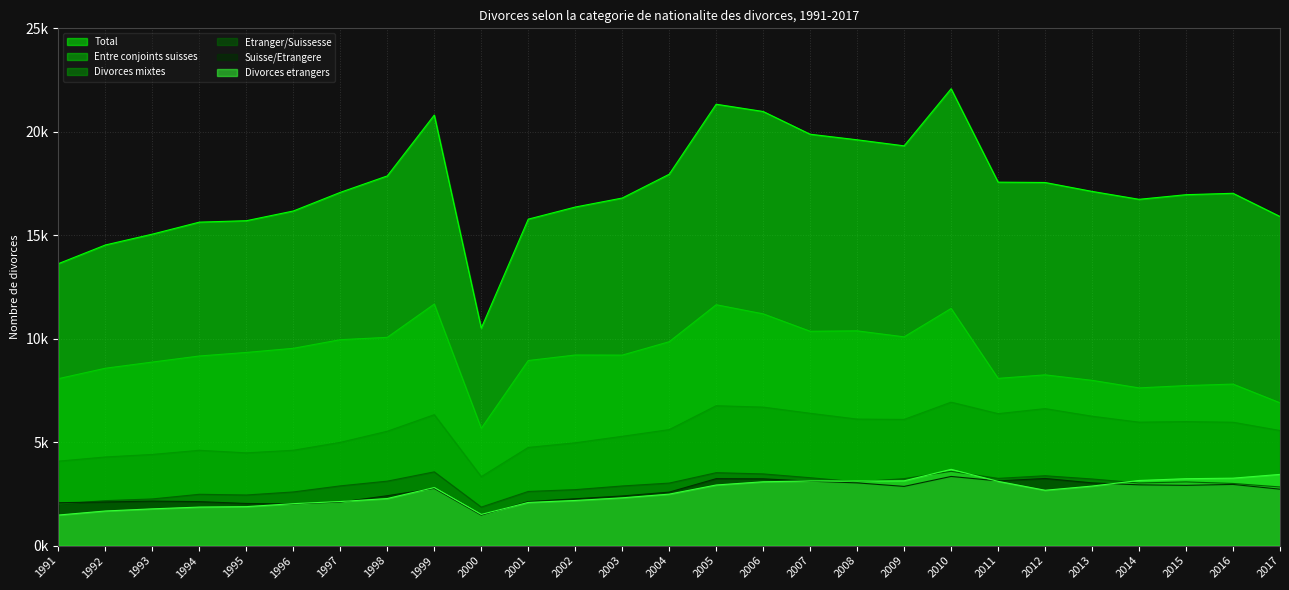

Between 2002 and 1997, which is larger?

1997